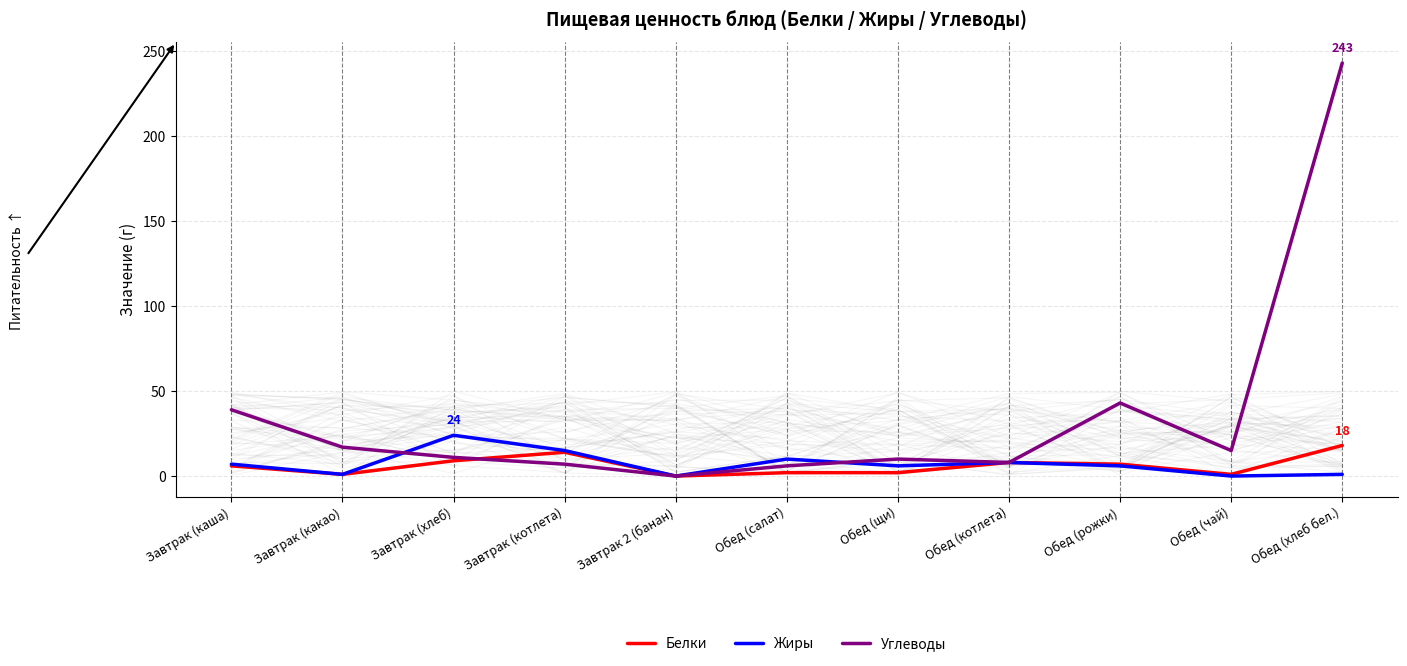

Where is the first local maximum for Белки?

Завтрак (котлета)